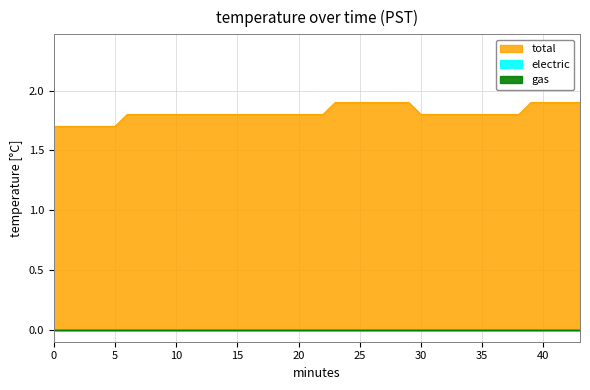

True or false: temperature and gas intersect in this chart.

False